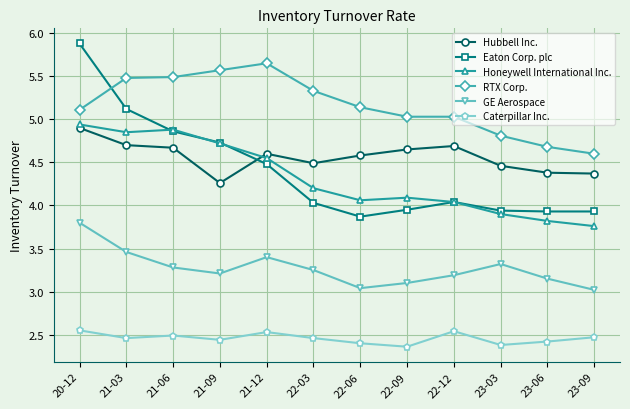

True or false: Honeywell International Inc. has more than 0 points higher than both neighbors.

True